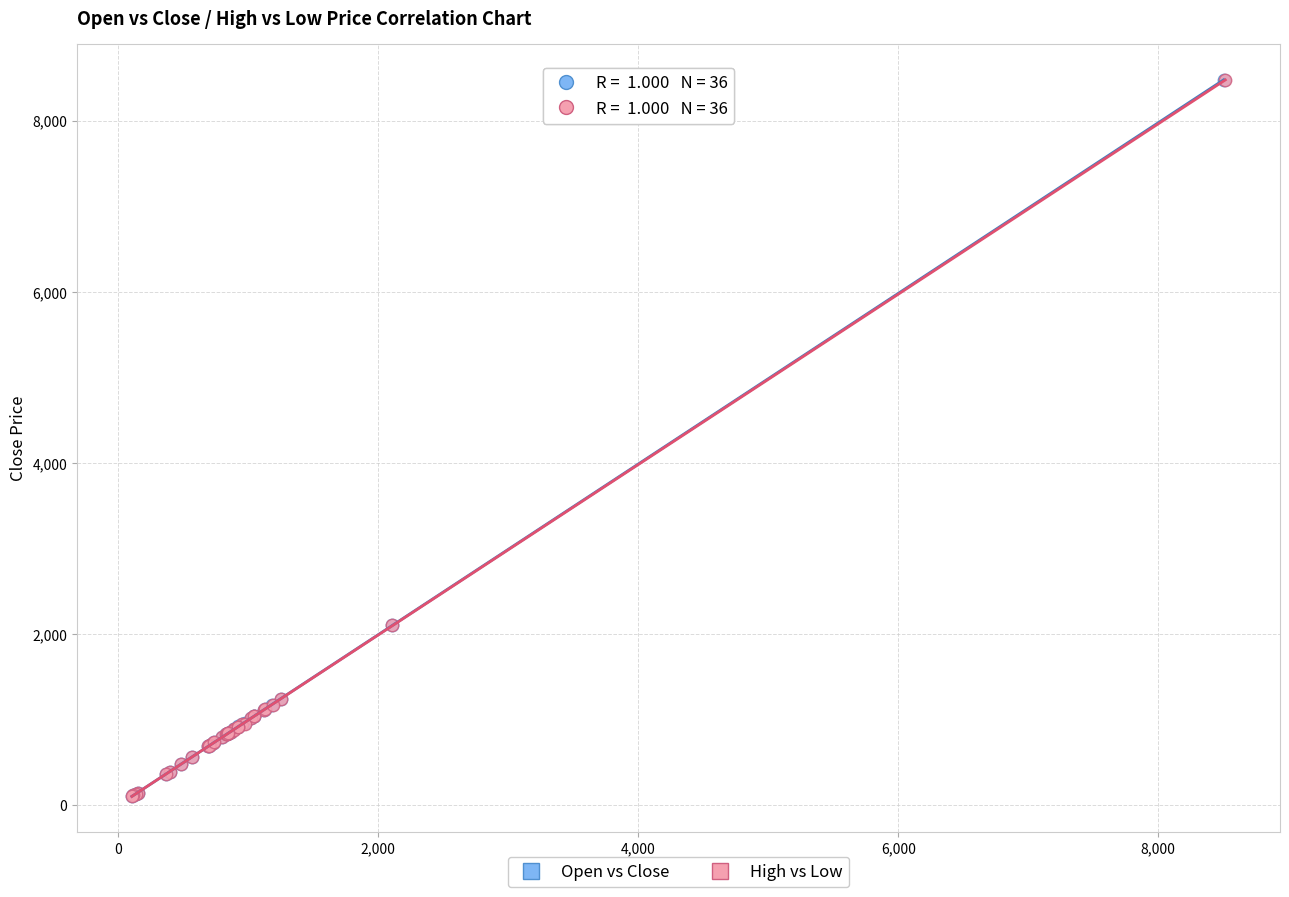

What are all the series names shown in the legend?

Open vs Close, High vs Low